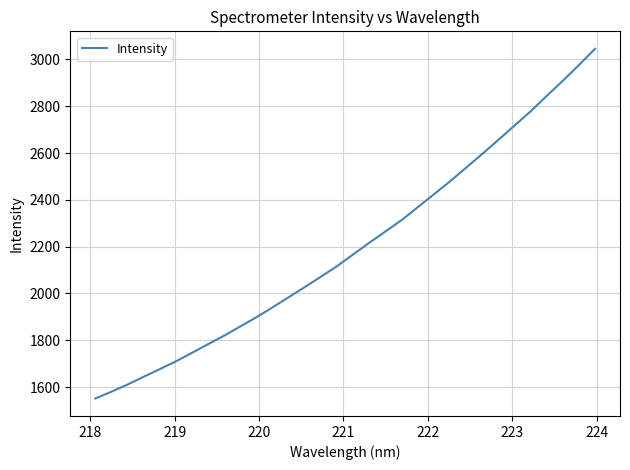

What is the minimum value shown in the chart?

1551.2